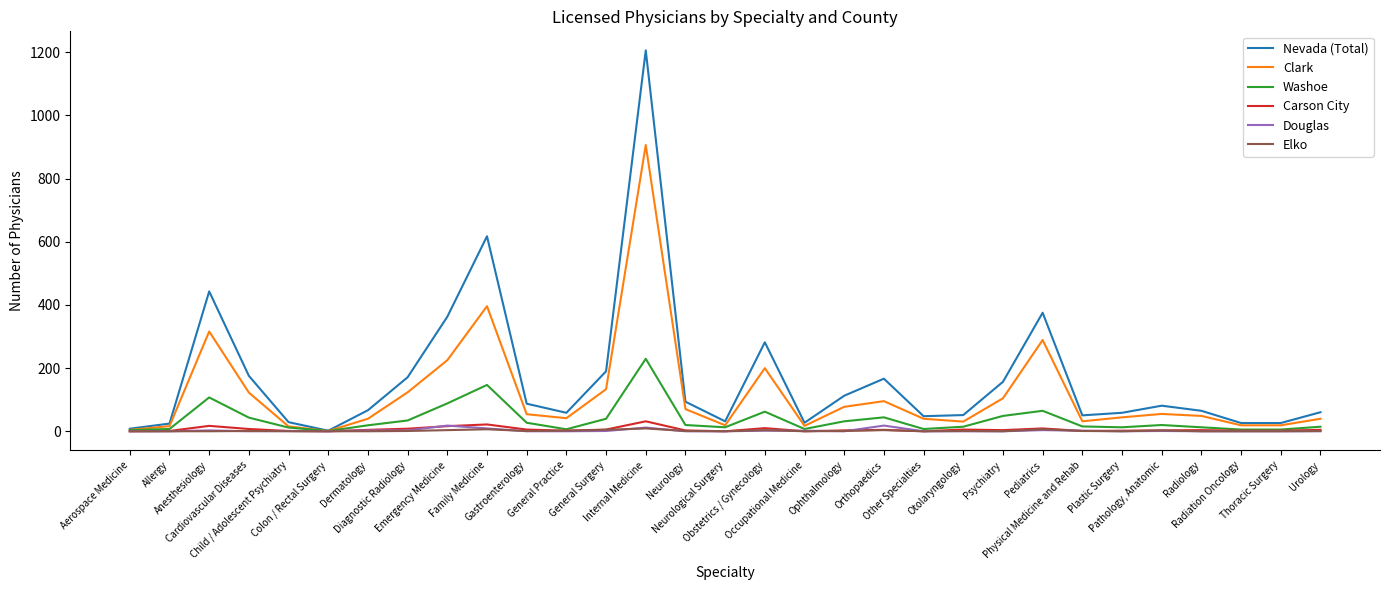

What is the maximum value for Elko?

9.0